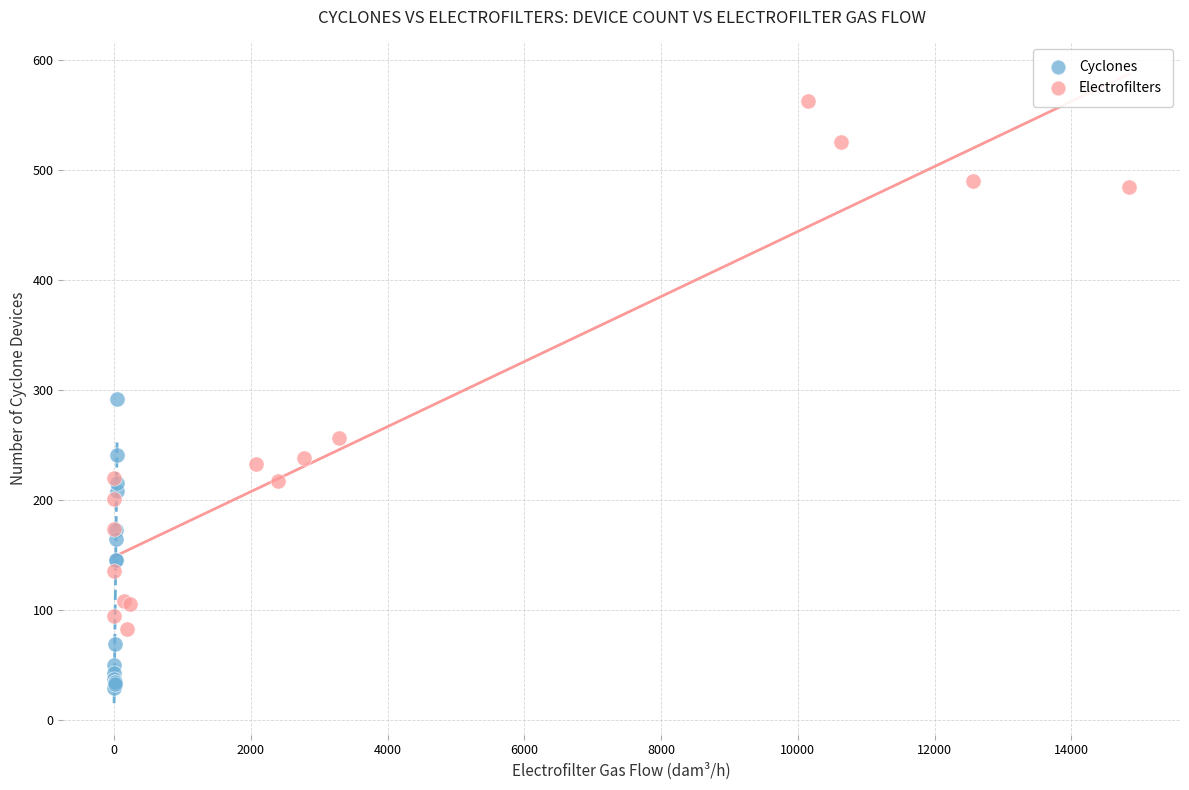

Which series has the widest spread of Y values?

Electrofilters